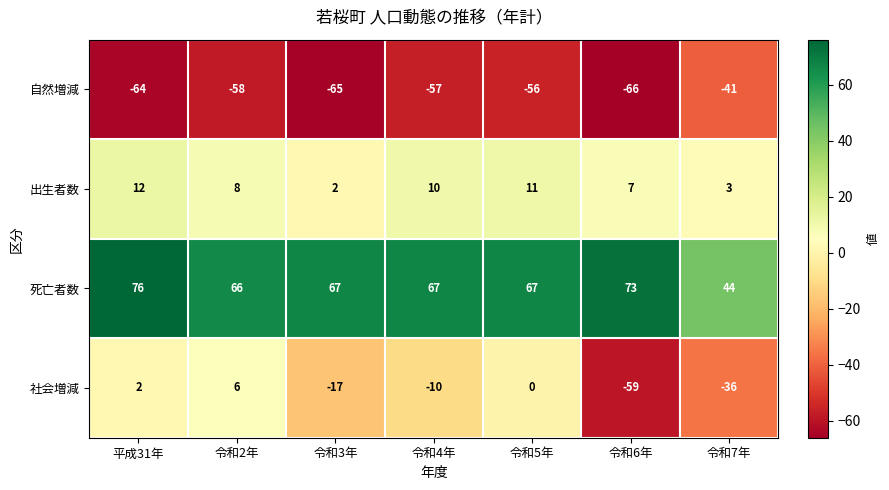

Which category has the lowest value across all series?

令和6年